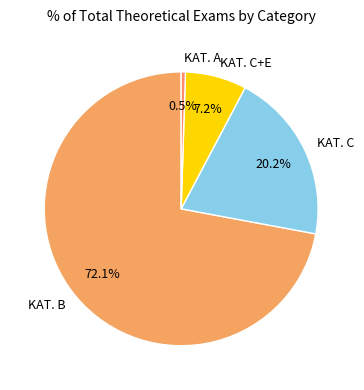

Which has a higher value, KAT. A or KAT. C?

KAT. C